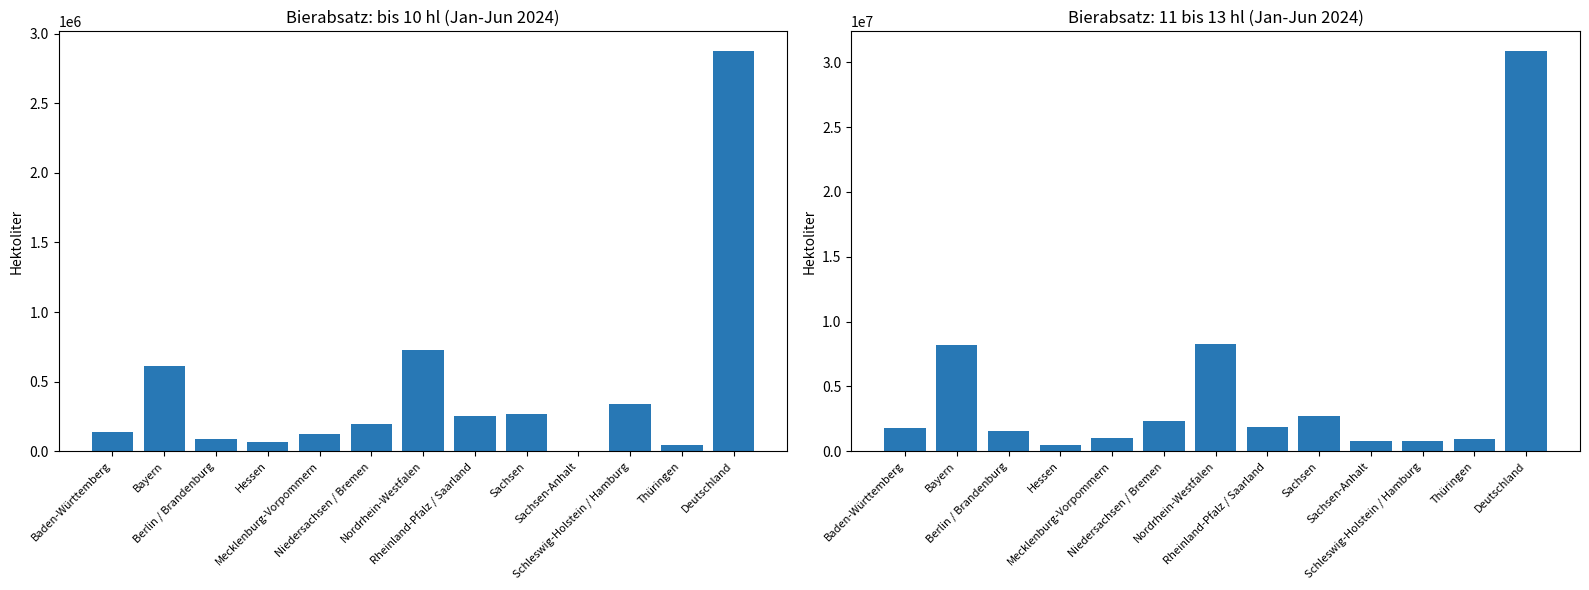

At which label is bis 10 (2024) closest to 1436531?

Nordrhein-Westfalen